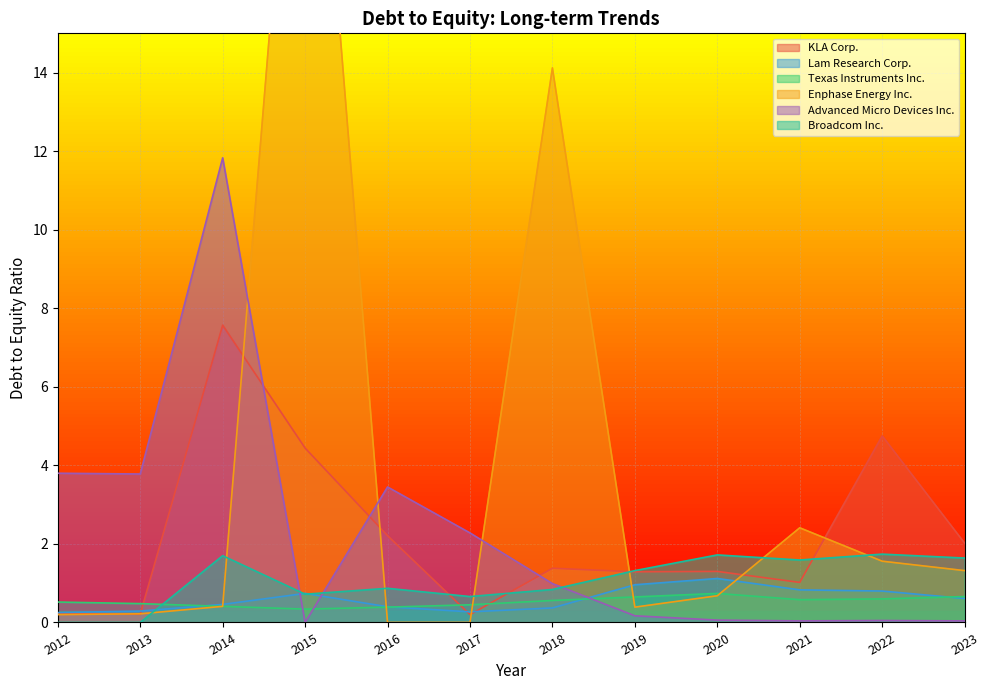

What is the maximum value for Advanced Micro Devices Inc.?

11.8